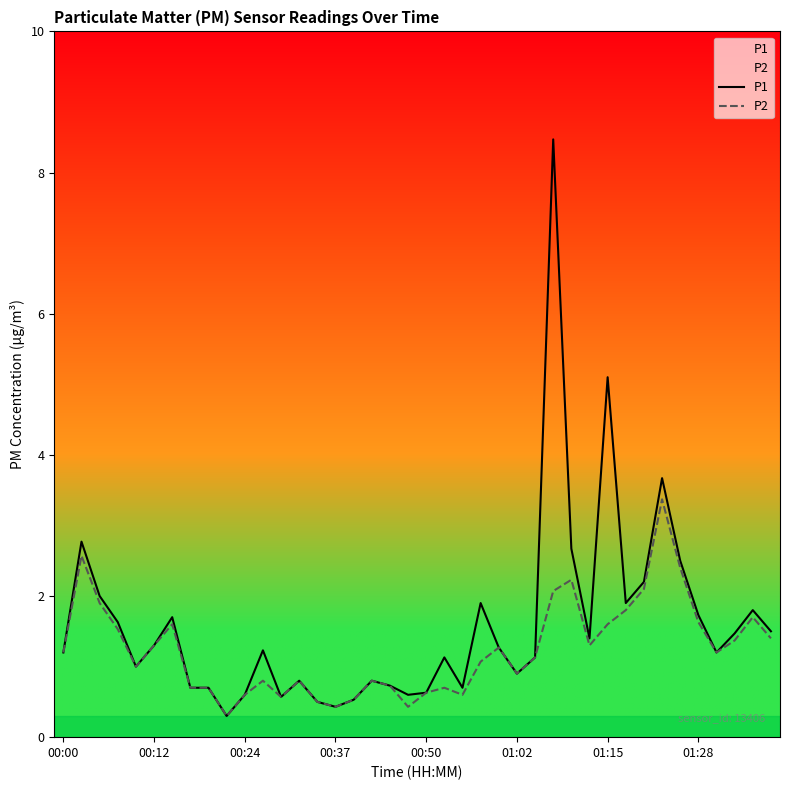

True or false: P1 and P2 cross at least once.

False